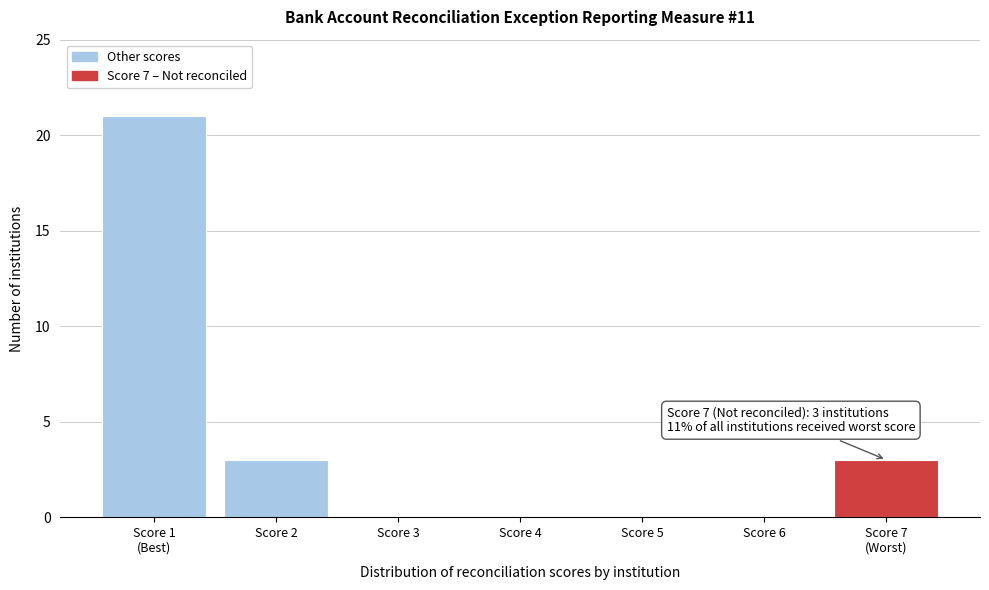

True or false: the data shows 0 at Score 6.

True